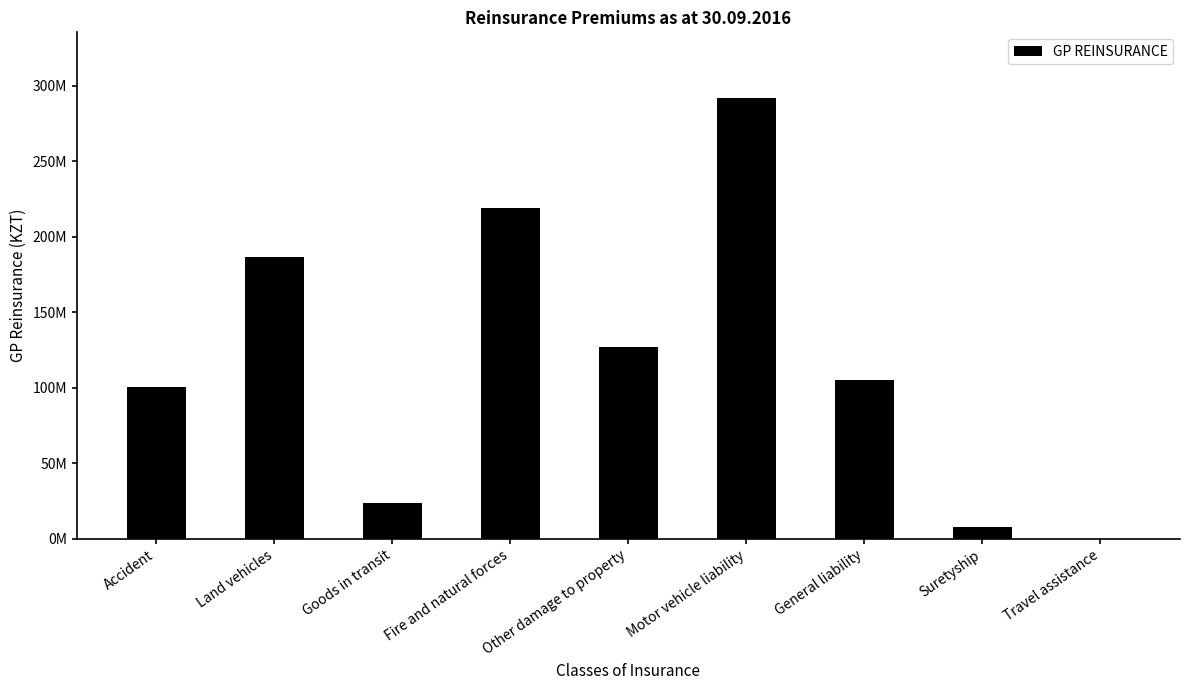

Rank the categories by value from highest to lowest.

Motor vehicle liability, Fire and natural forces, Land vehicles, Other damage to property, General liability, Accident, Goods in transit, Suretyship, Travel assistance